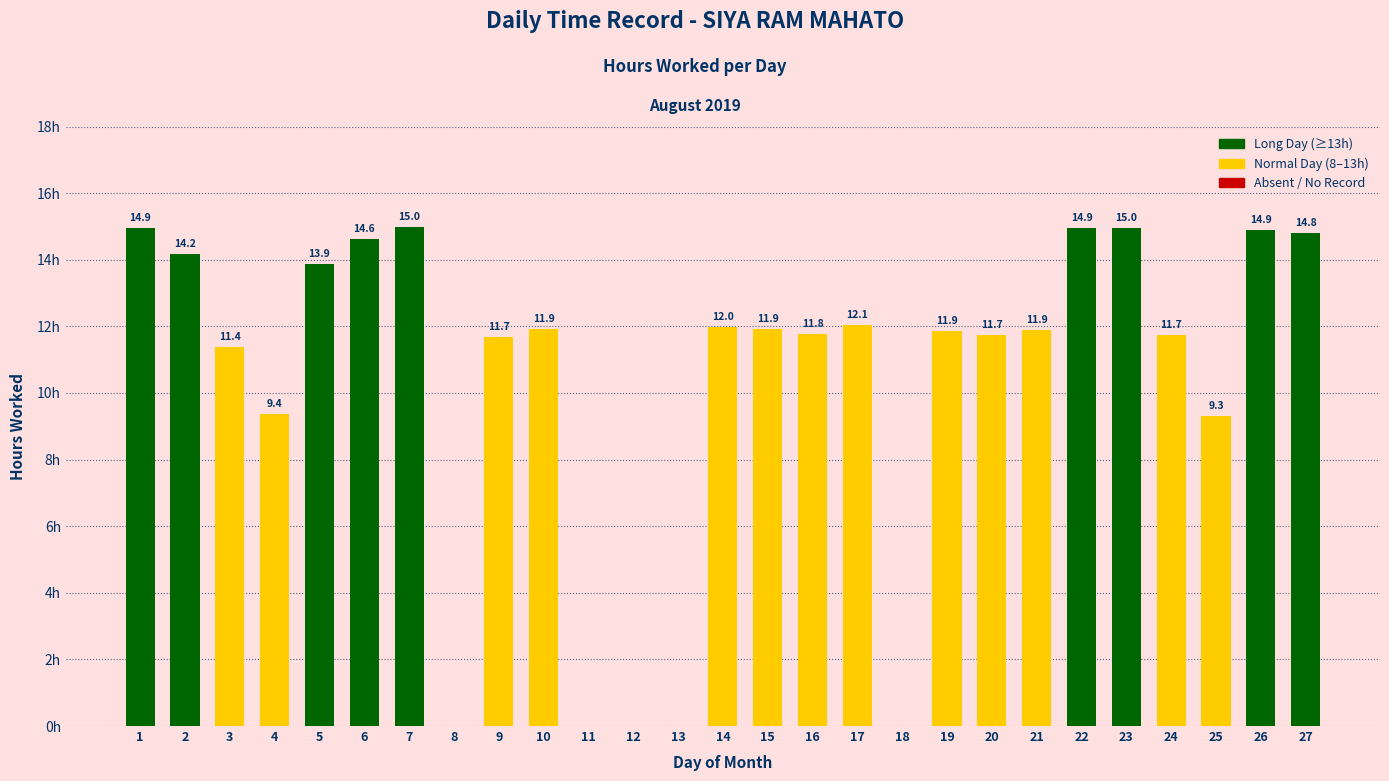

Are the bars horizontal?

No